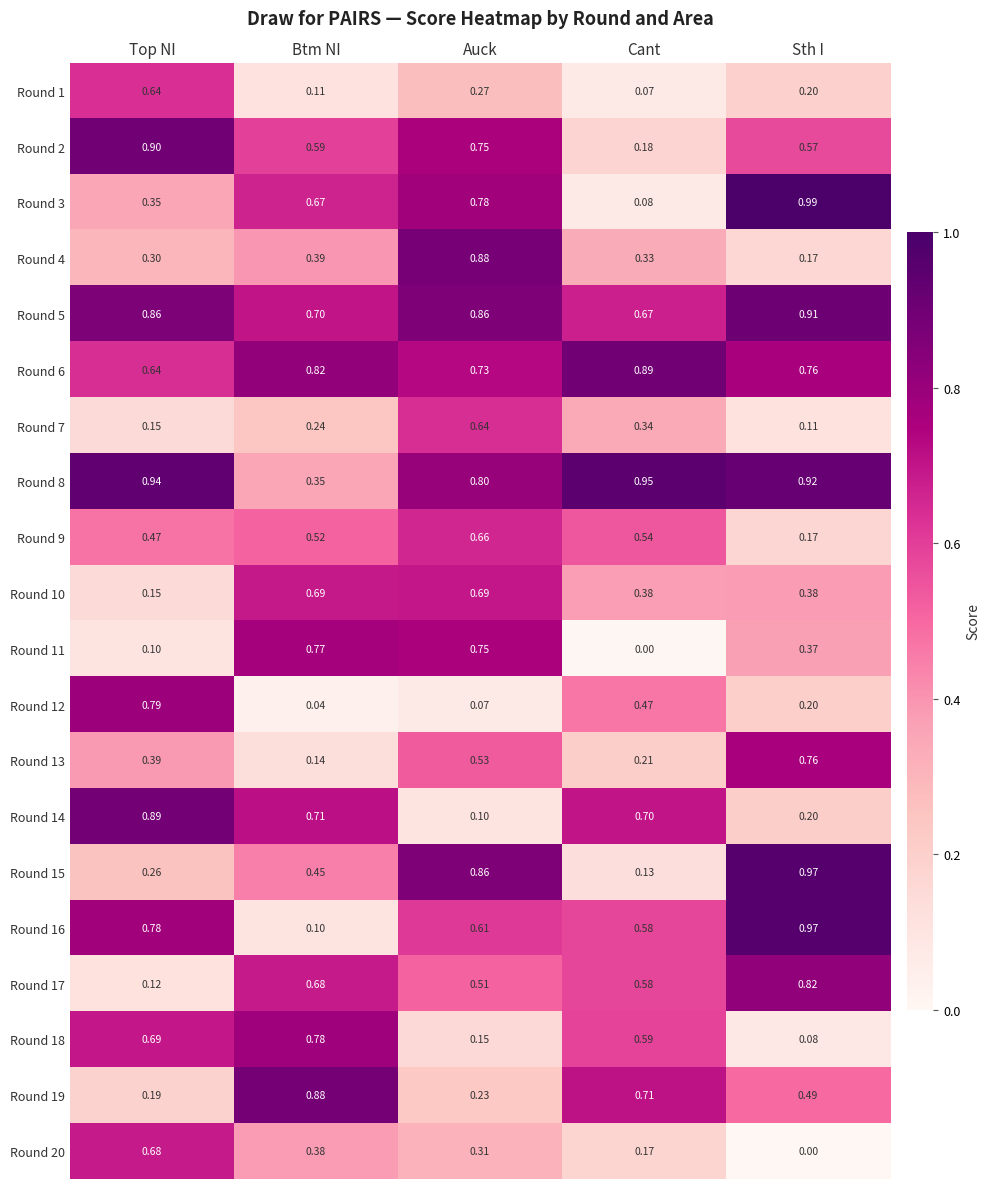

Rank the series at Btm NI from highest to lowest value.

Round 19, Round 6, Round 18, Round 11, Round 14, Round 5, Round 10, Round 17, Round 3, Round 2, Round 9, Round 15, Round 4, Round 20, Round 8, Round 7, Round 13, Round 1, Round 16, Round 12